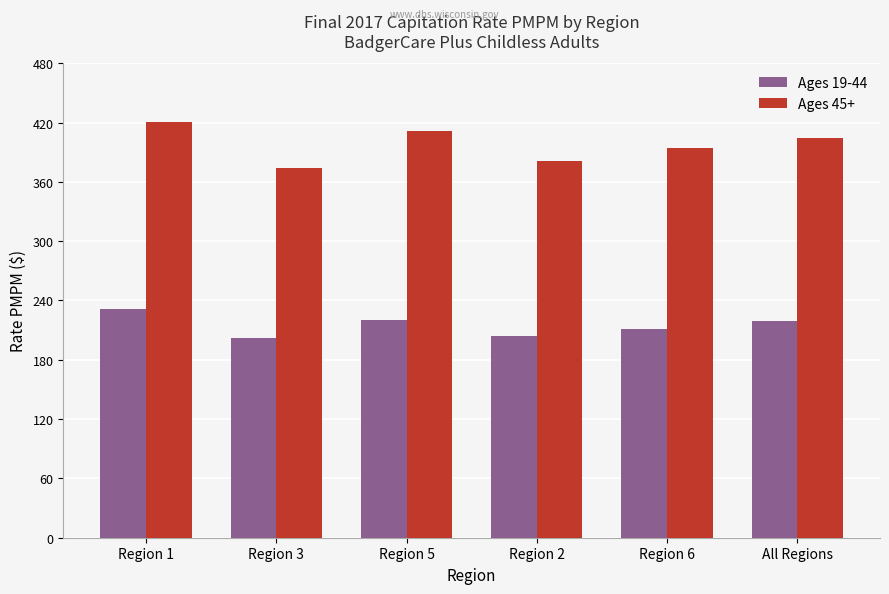

Which series has the largest total across all categories?

Ages 45+